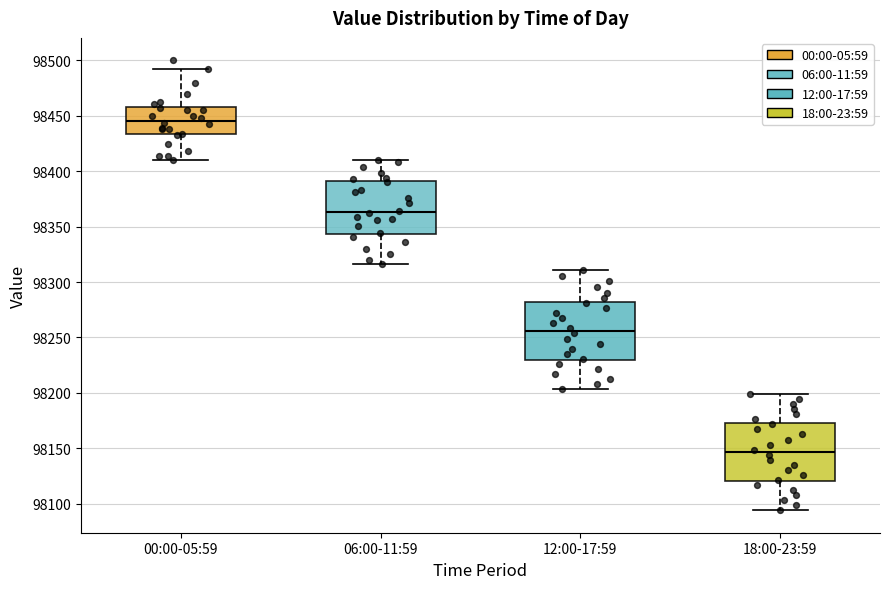

Which box's median line is the highest?

00:00-05:59